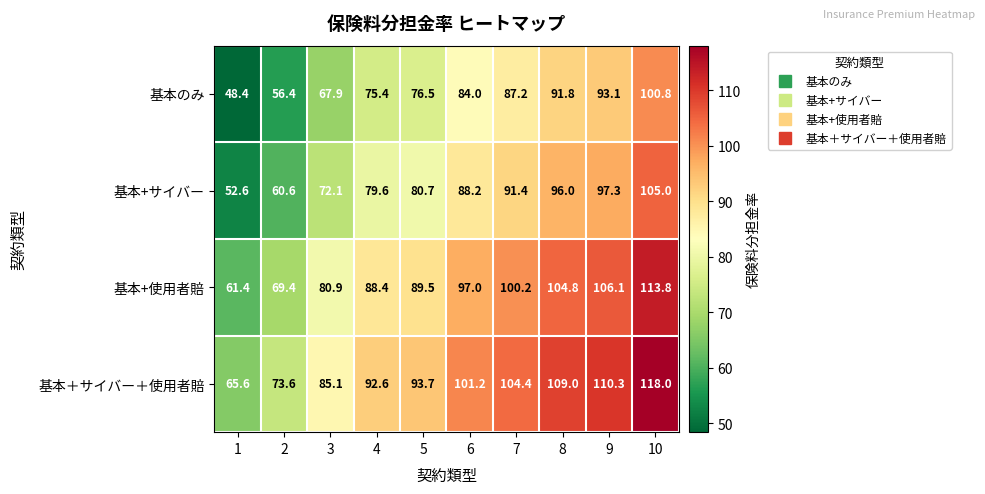

At which category is the sum across all series the highest?

10